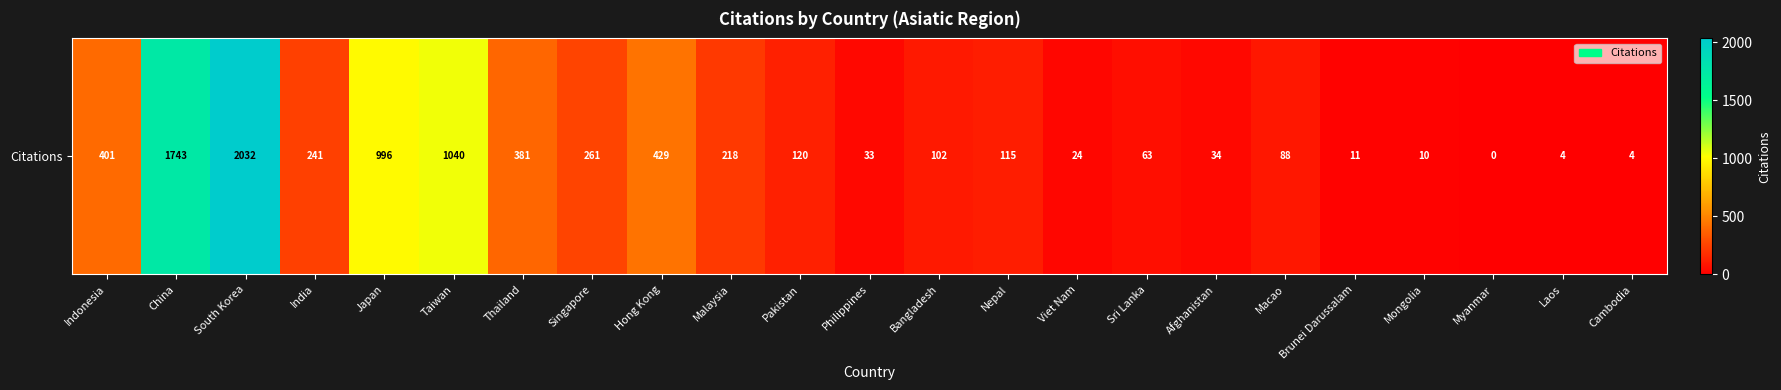

Rank the categories by value from highest to lowest.

South Korea, China, Taiwan, Japan, Hong Kong, Indonesia, Thailand, Singapore, India, Malaysia, Pakistan, Nepal, Bangladesh, Macao, Sri Lanka, Afghanistan, Philippines, Viet Nam, Brunei Darussalam, Mongolia, Laos, Cambodia, Myanmar